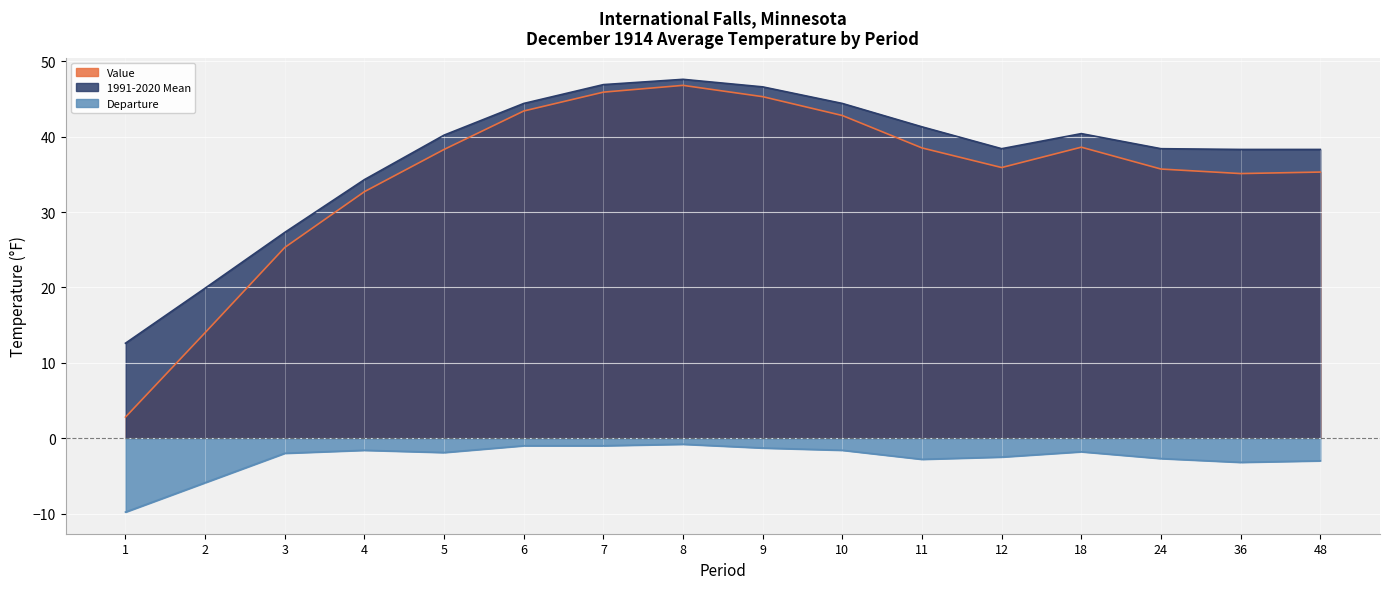

Where is Departure nearest to the value -5?

2